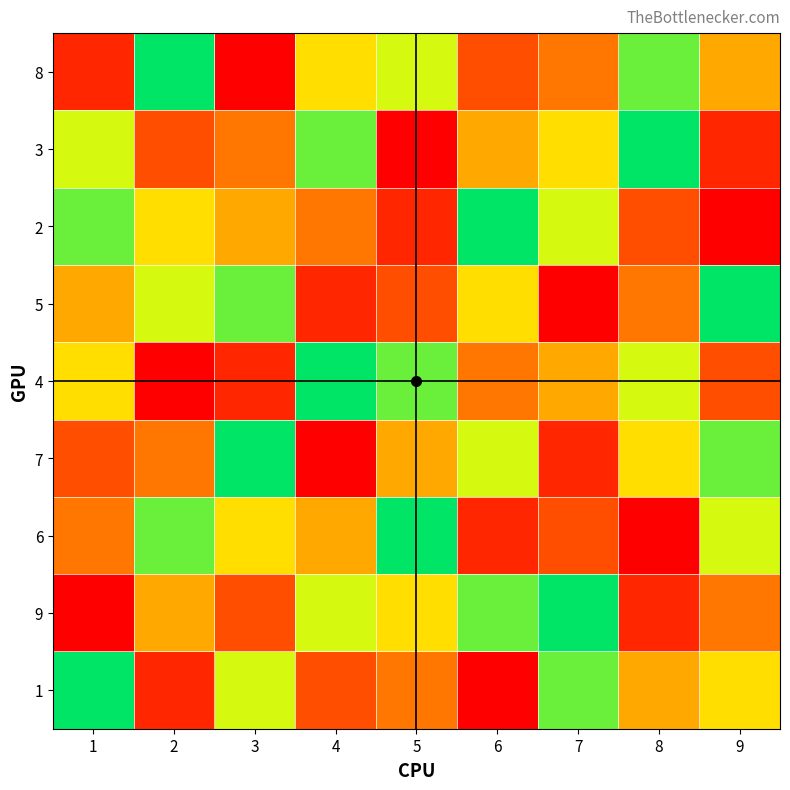

Reading left to right, list all the values displayed in this chart.

8: 1=8	2=1	3=9	4=4	5=3	6=7	7=6	8=2	9=5
3: 1=3	2=7	3=6	4=2	5=9	6=5	7=4	8=1	9=8
2: 1=2	2=4	3=5	4=6	5=8	6=1	7=3	8=7	9=9
5: 1=5	2=3	3=2	4=8	5=7	6=4	7=9	8=6	9=1
4: 1=4	2=9	3=8	4=1	5=2	6=6	7=5	8=3	9=7
7: 1=7	2=6	3=1	4=9	5=5	6=3	7=8	8=4	9=2
6: 1=6	2=2	3=4	4=5	5=1	6=8	7=7	8=9	9=3
9: 1=9	2=5	3=7	4=3	5=4	6=2	7=1	8=8	9=6
1: 1=1	2=8	3=3	4=7	5=6	6=9	7=2	8=5	9=4